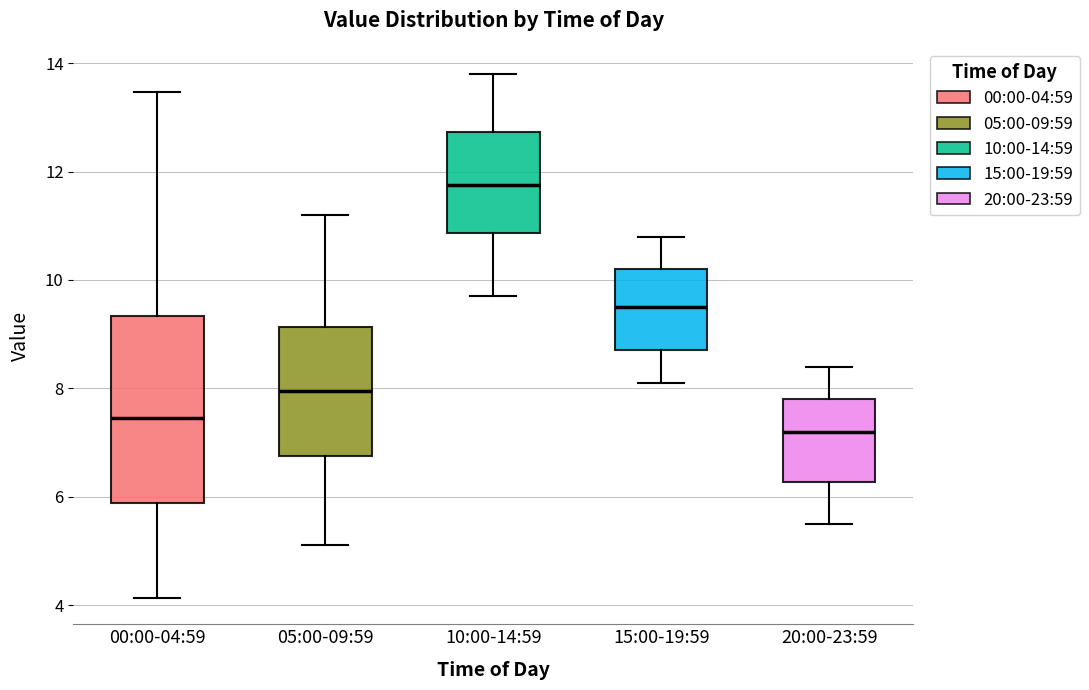

Reading left to right, read every box against the y-axis: the position of its median line, the range the box covers, and the ends of its whiskers. The values are not printed on the chart, so give them approximately, as read against the axis.

00:00-04:59: median 7.4, box 5.8 to 9.4, whiskers 4.2 to 13.4
05:00-09:59: median 8.0, box 6.8 to 9.2, whiskers 5.2 to 11.2
10:00-14:59: median 11.8, box 10.8 to 12.8, whiskers 9.8 to 13.8
15:00-19:59: median 9.6, box 8.8 to 10.2, whiskers 8.2 to 10.8
20:00-23:59: median 7.2, box 6.2 to 7.8, whiskers 5.6 to 8.4